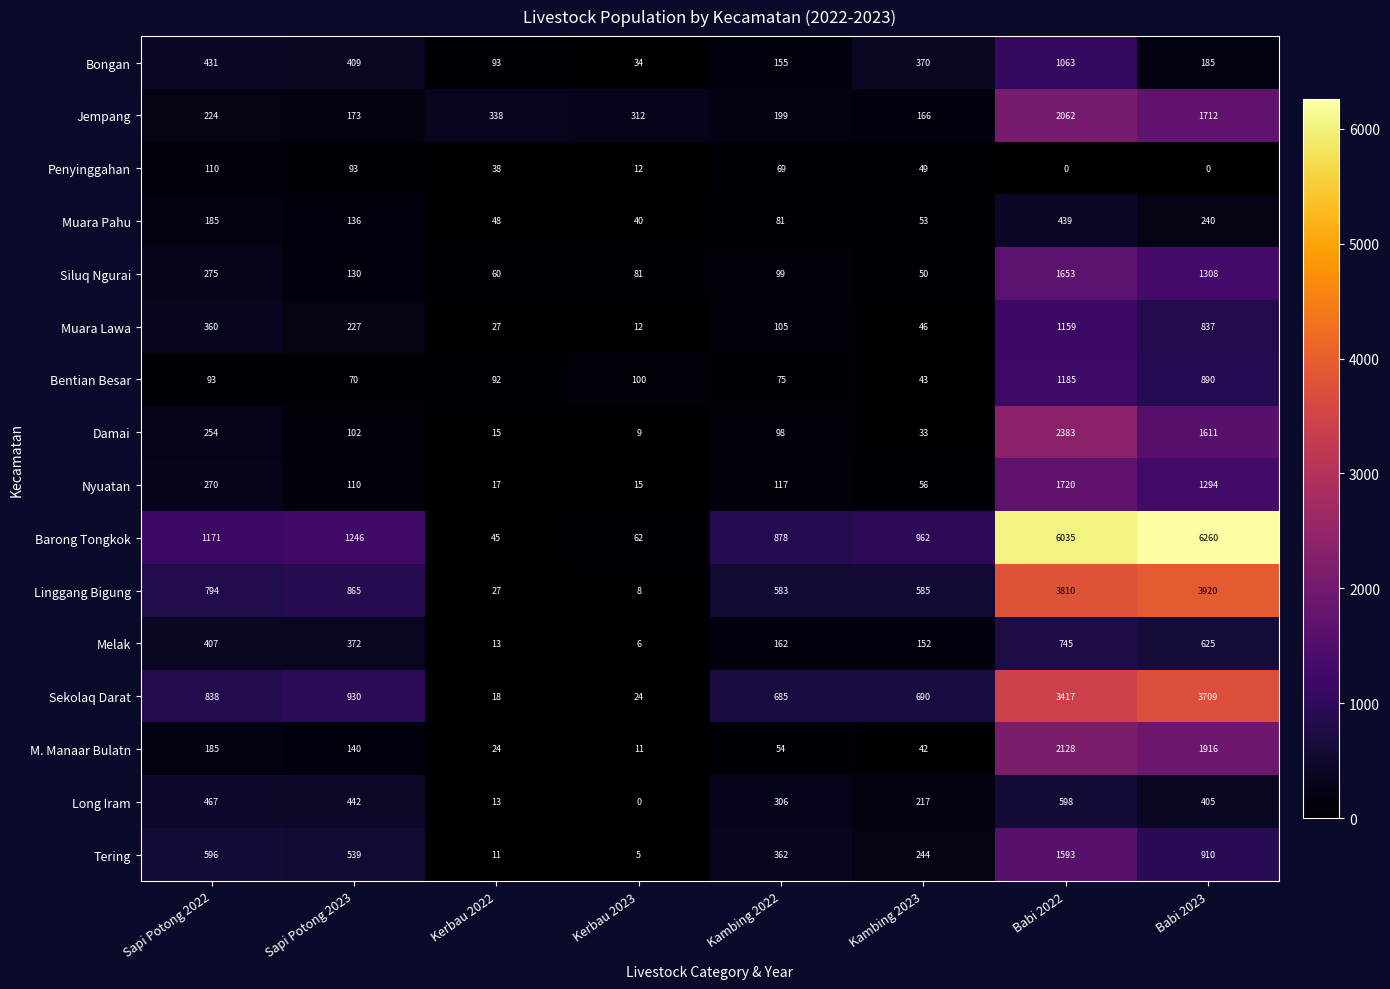

Rank the categories by Nyuatan value from highest to lowest.

Babi 2022, Babi 2023, Sapi Potong 2022, Kambing 2022, Sapi Potong 2023, Kambing 2023, Kerbau 2022, Kerbau 2023